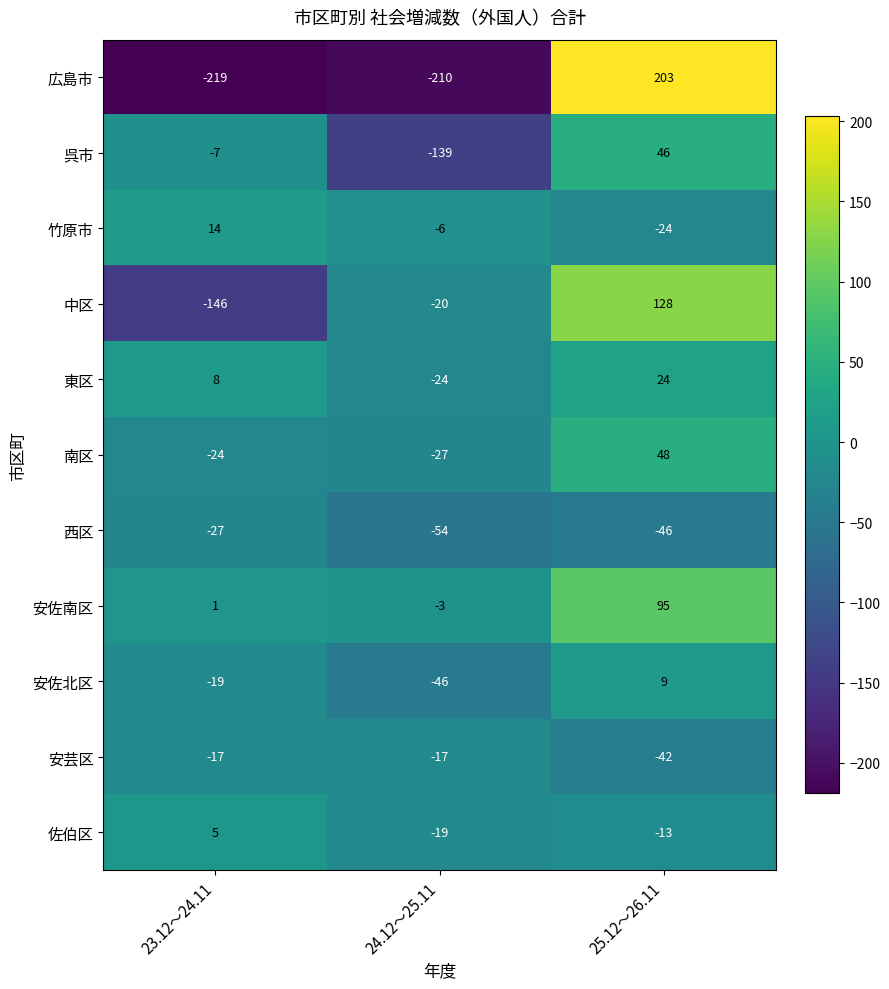

What is the total value across all series at 24.12～25.11?

-565